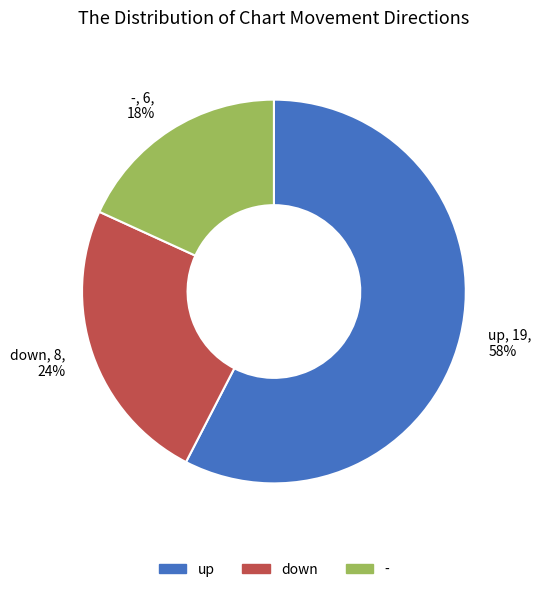

Approximately how many times larger is the value at down compared to -?

1.3